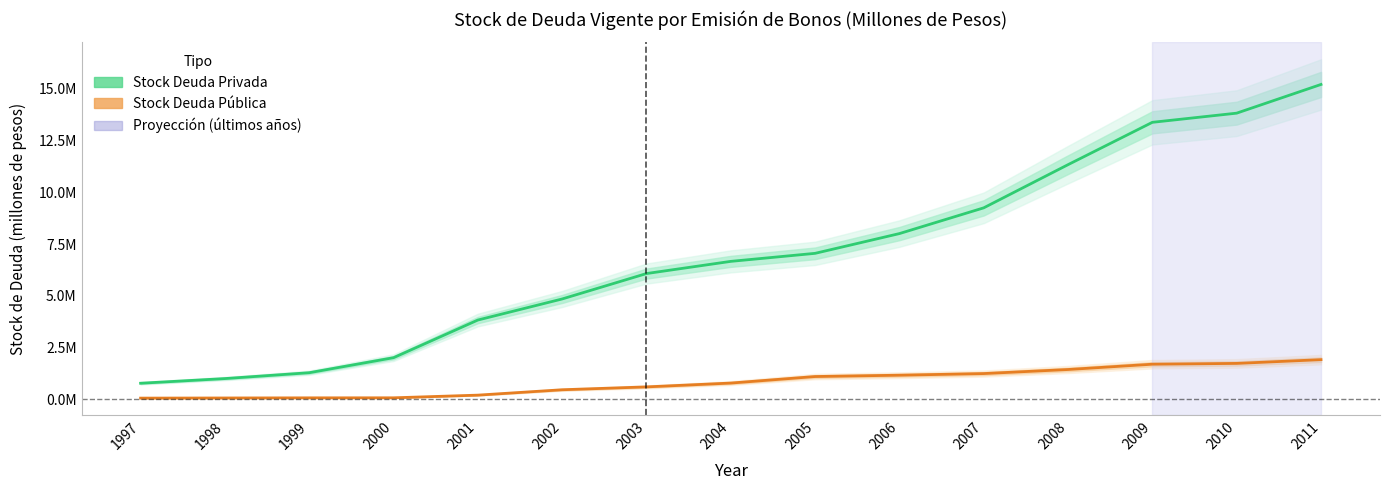

Rank the categories by Stock Deuda Pública value from lowest to highest.

1997, 1998, 1999, 2000, 2001, 2002, 2003, 2004, 2005, 2006, 2007, 2008, 2009, 2010, 2011